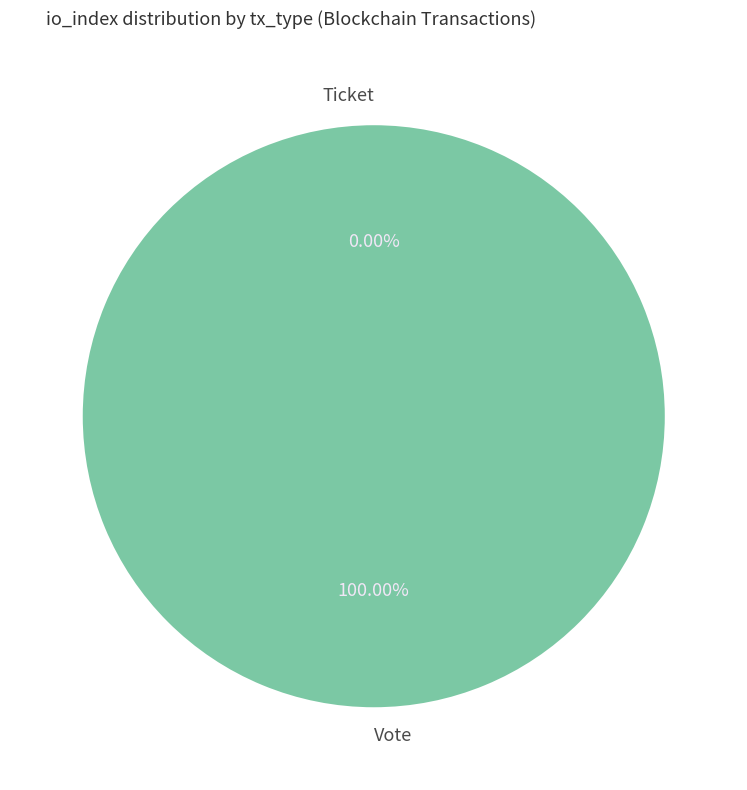

True or false: Vote accounts for 100% of the total.

True